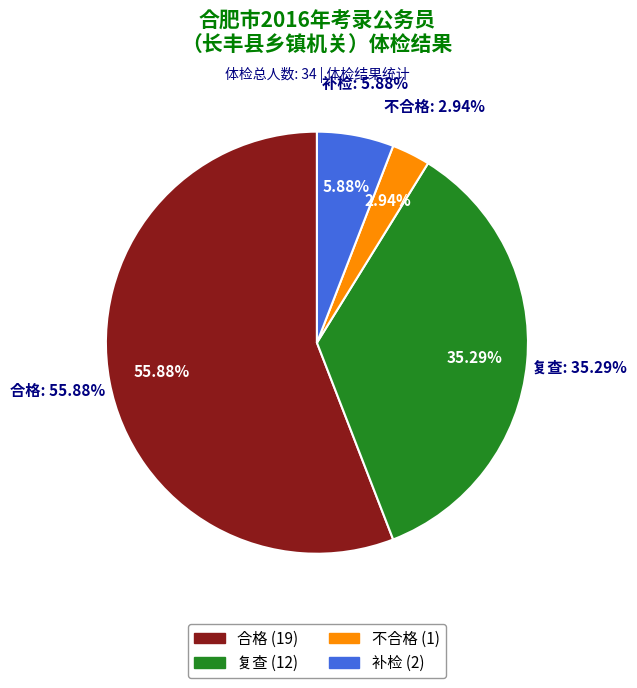

How many segments does this pie chart have?

4